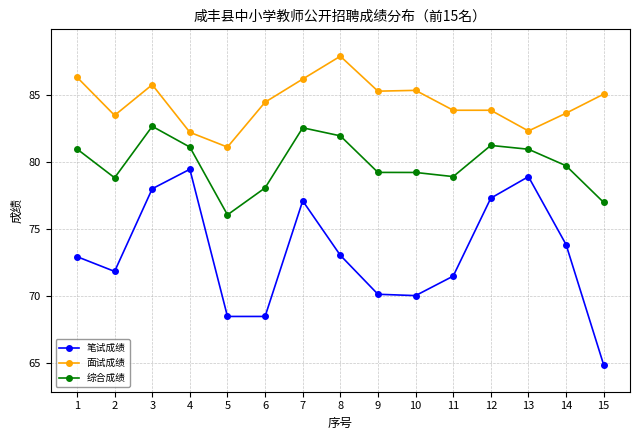

Rank the series at 6 from lowest to highest value.

笔试成绩, 综合成绩, 面试成绩